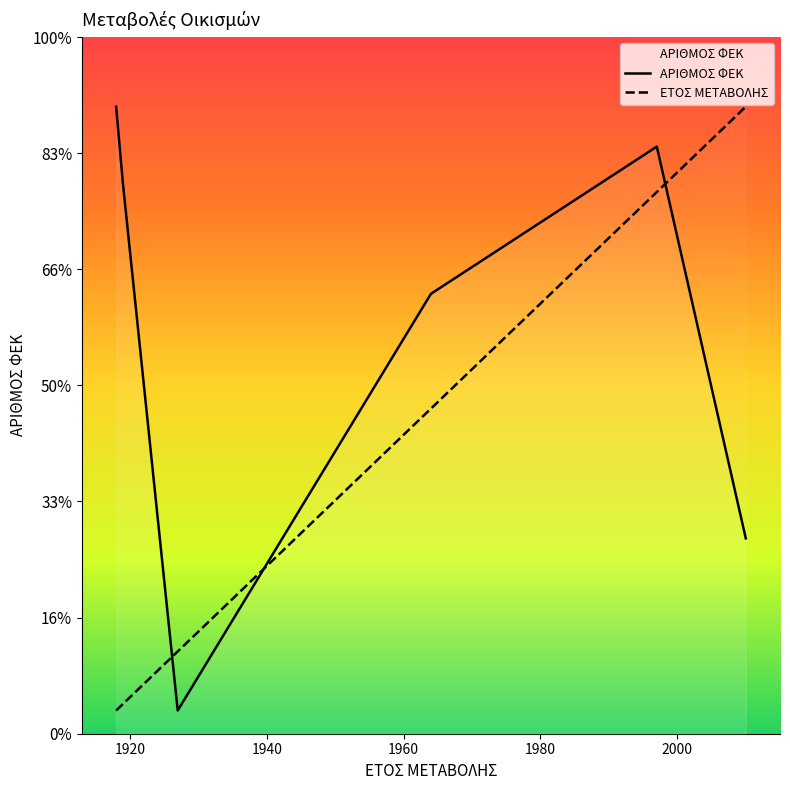

At which label does ΑΡΙΘΜΟΣ ΦΕΚ reach its peak?

31/12/1918